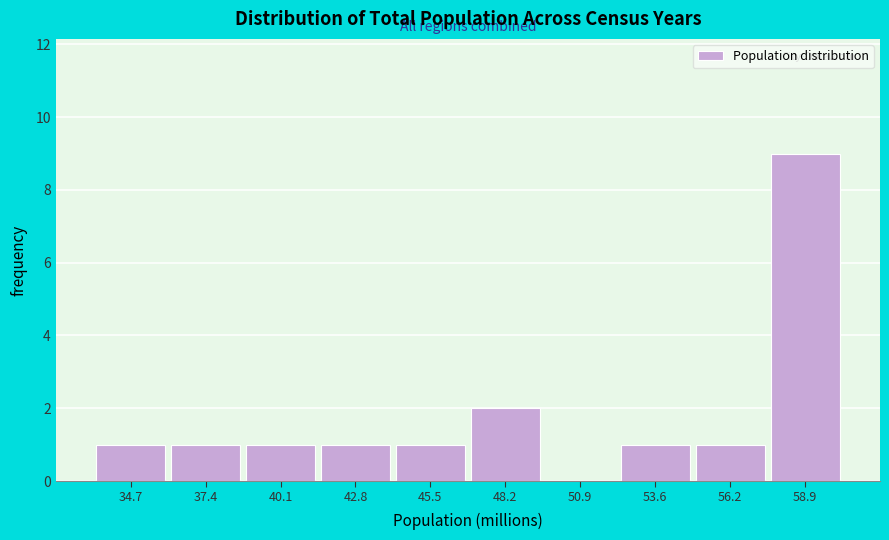

Reading right to left, list all the values displayed in this chart.

58.9=9	56.2=1	53.6=1	50.9=0	48.2=2	45.5=1	42.8=1	40.1=1	37.4=1	34.7=1